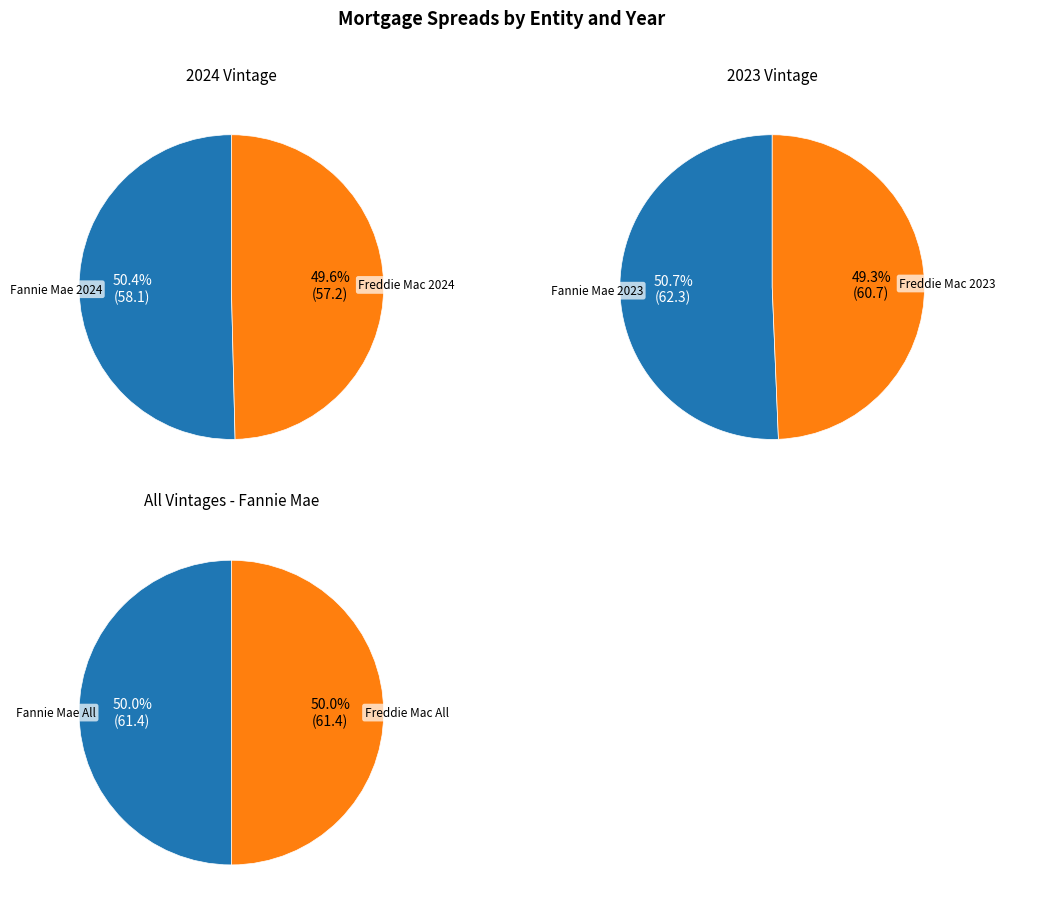

True or false: Freddie Mac All accounts for 26% of the total.

False